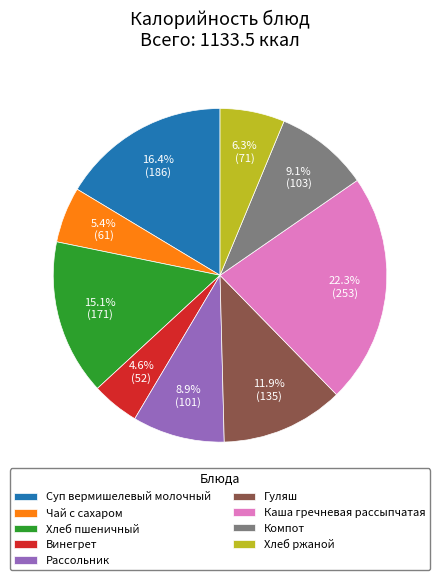

To the nearest percent, what is the difference between the largest and smallest slice percentages?

18%